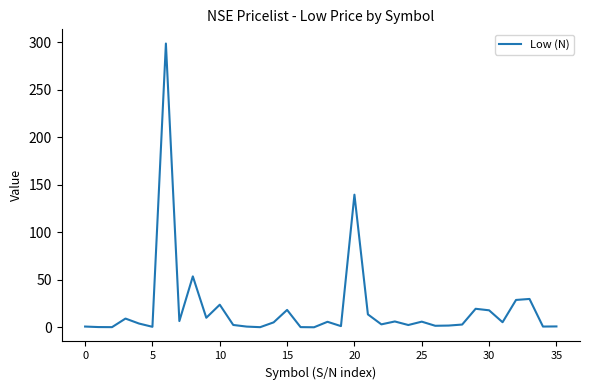

What is the difference between the maximum and minimum values?

298.7